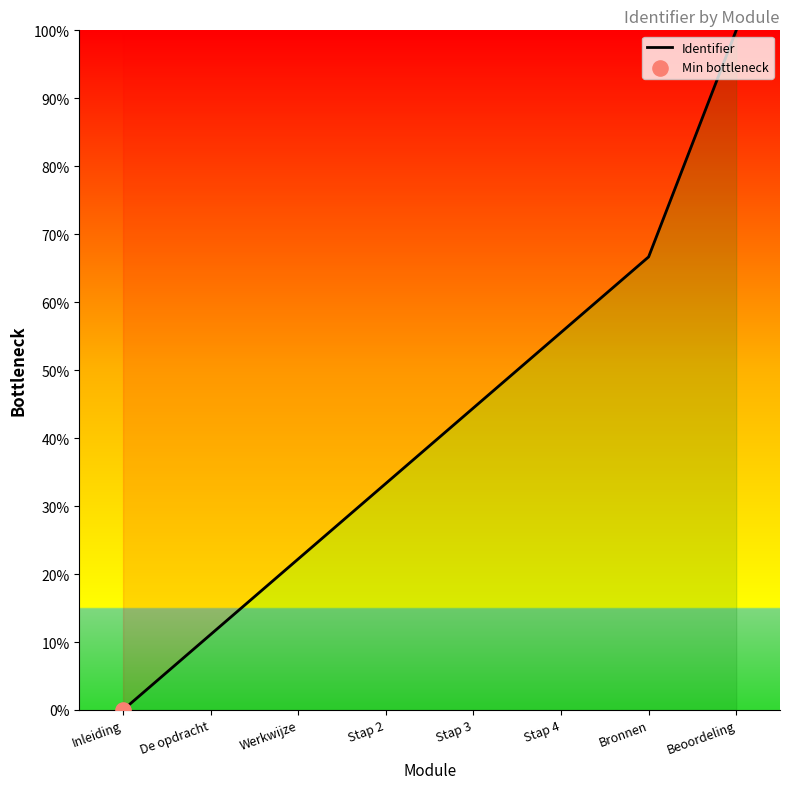

Between Stap 3 and Stap 2, which is larger?

Stap 3